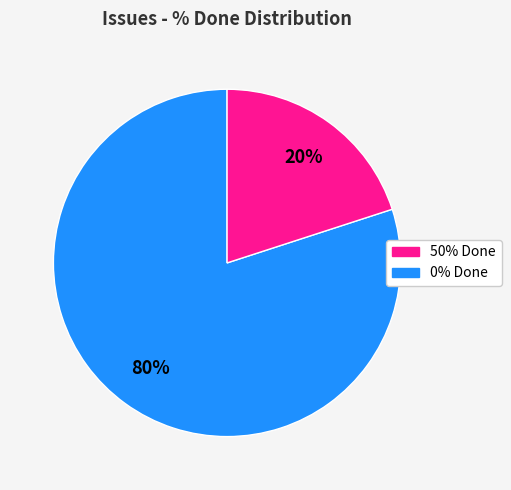

Does any single category account for the majority?

Yes